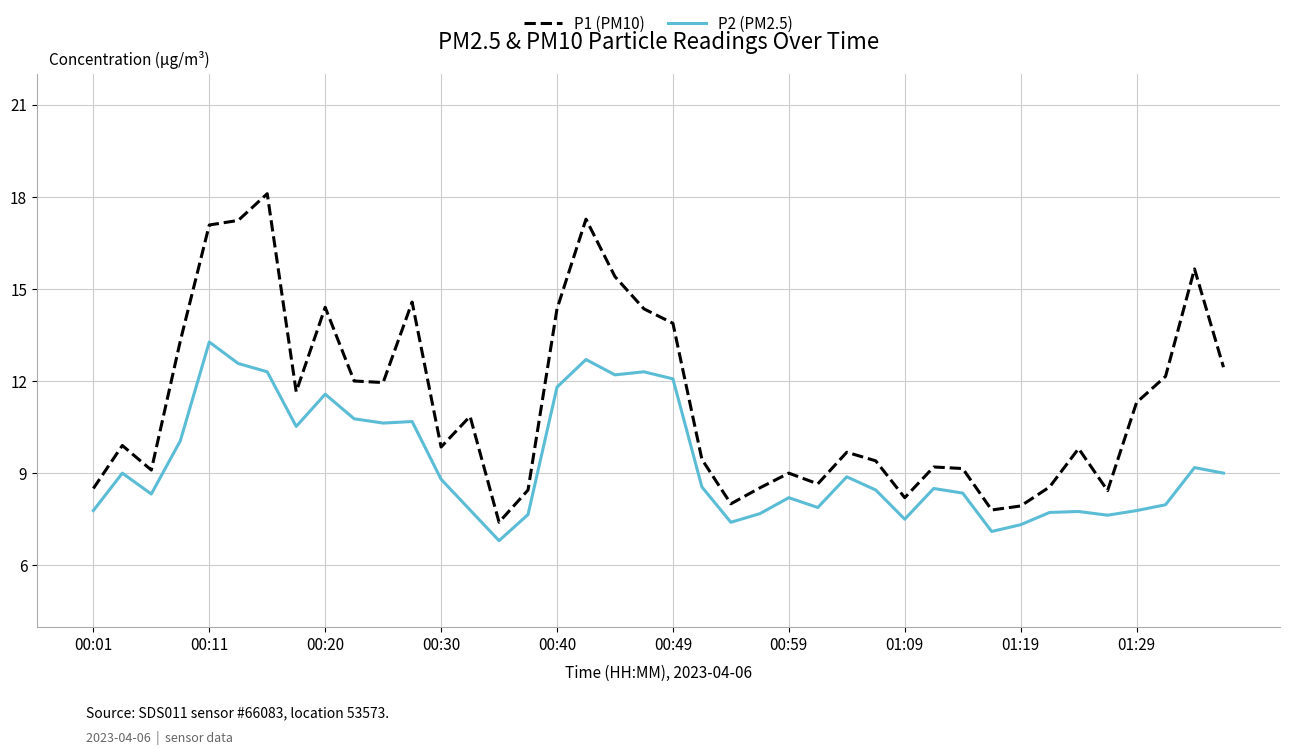

What is the difference between the maximum and minimum values in the P2 (PM2.5) series?

6.5